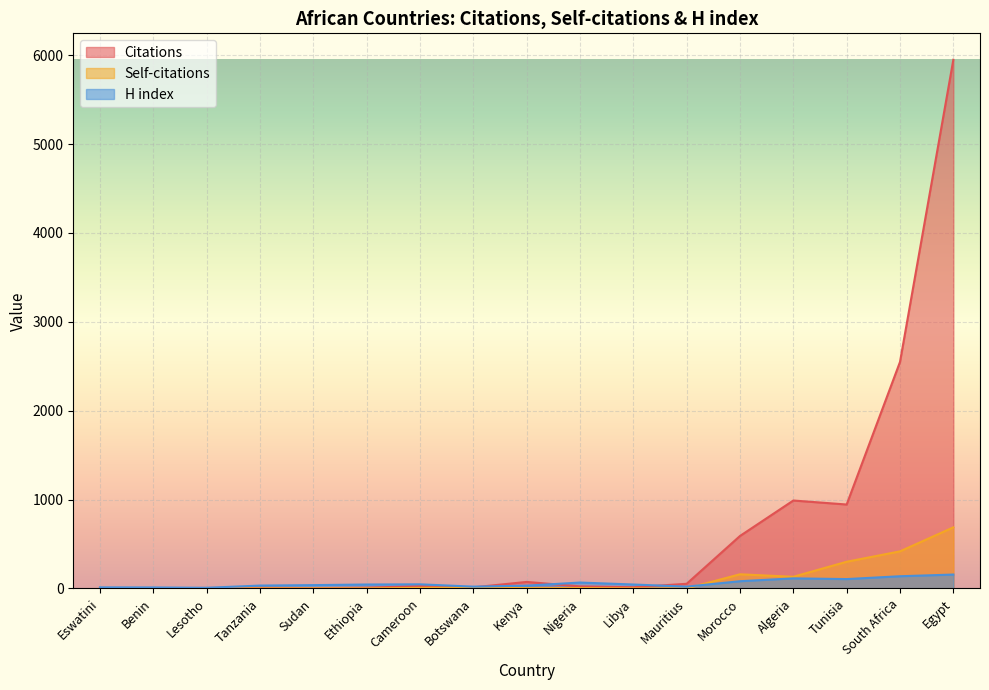

True or false: Citations has a value of 73 at Kenya.

True